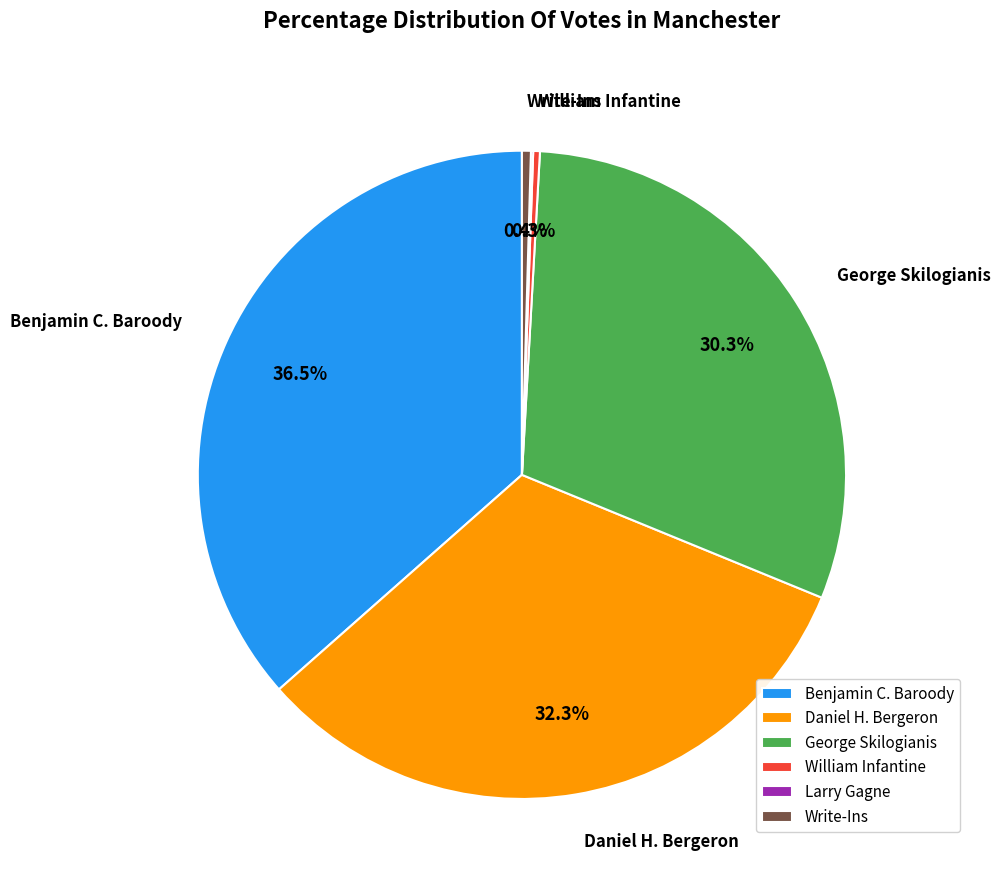

What is the ratio of the value at George Skilogianis to the value at Daniel H. Bergeron?

0.9